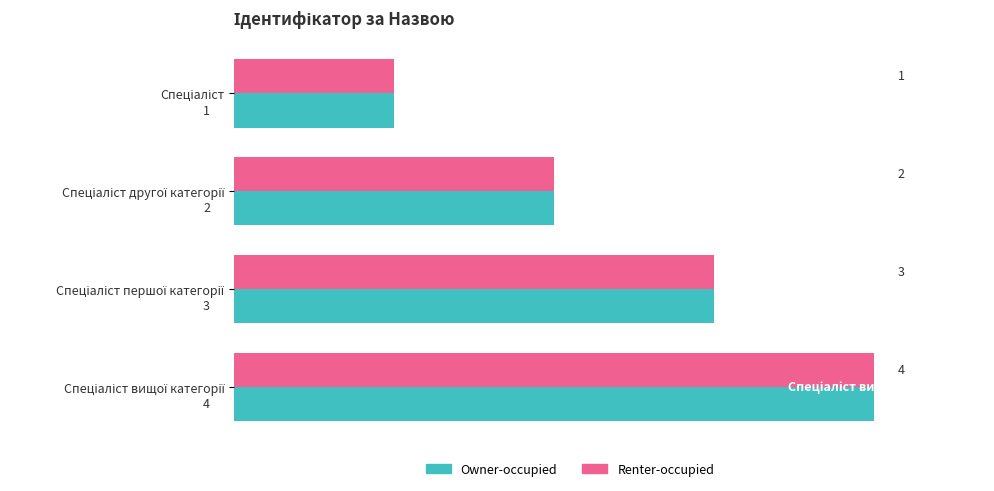

How many data points in Owner-occupied are less than 3?

2